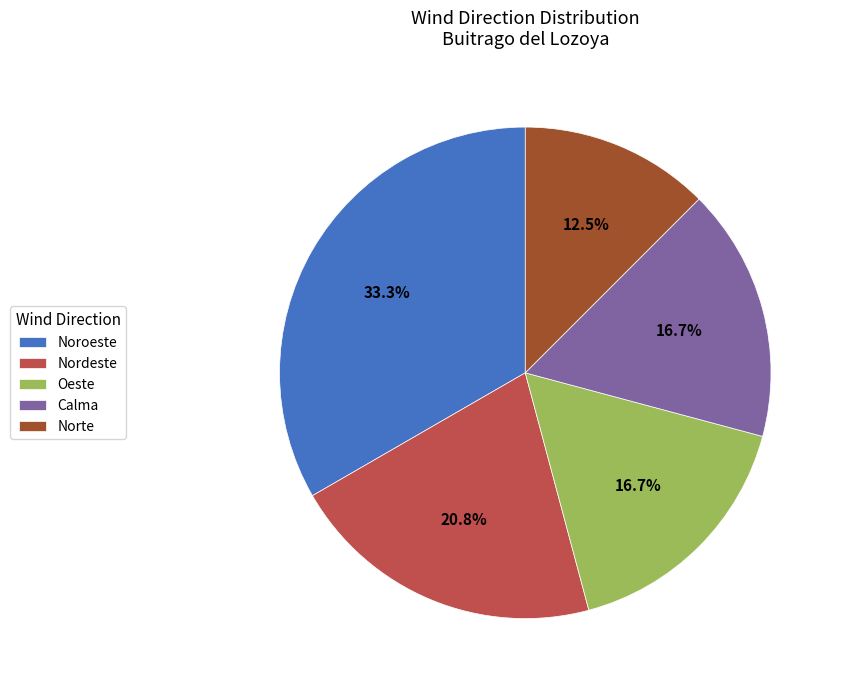

Which slice is the smallest?

Norte